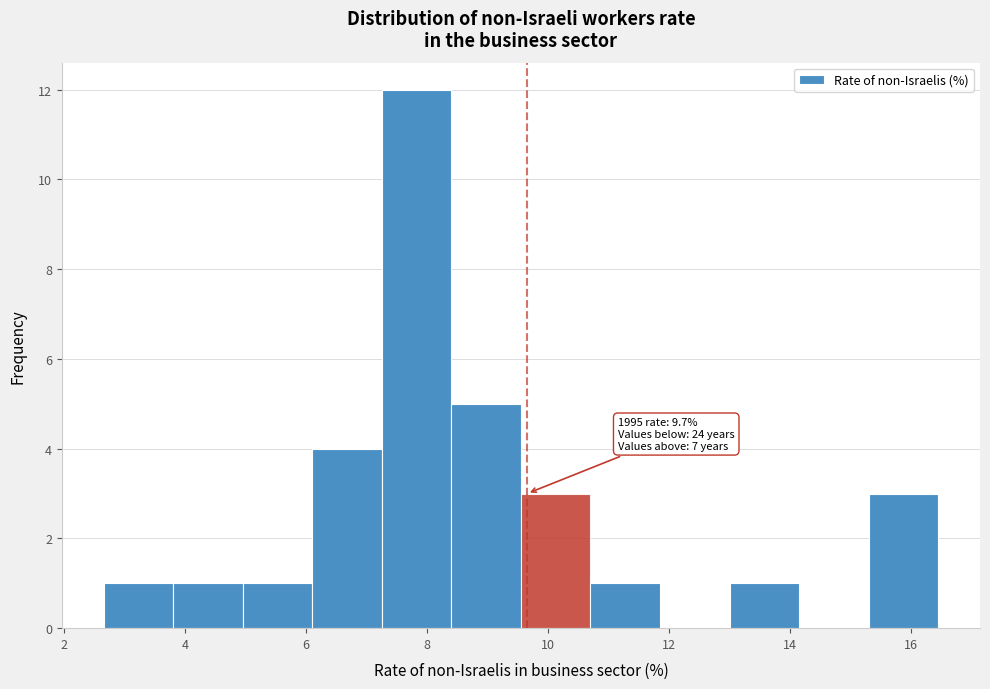

Which range on the x-axis has the tallest bar?

7.2 to 8.4